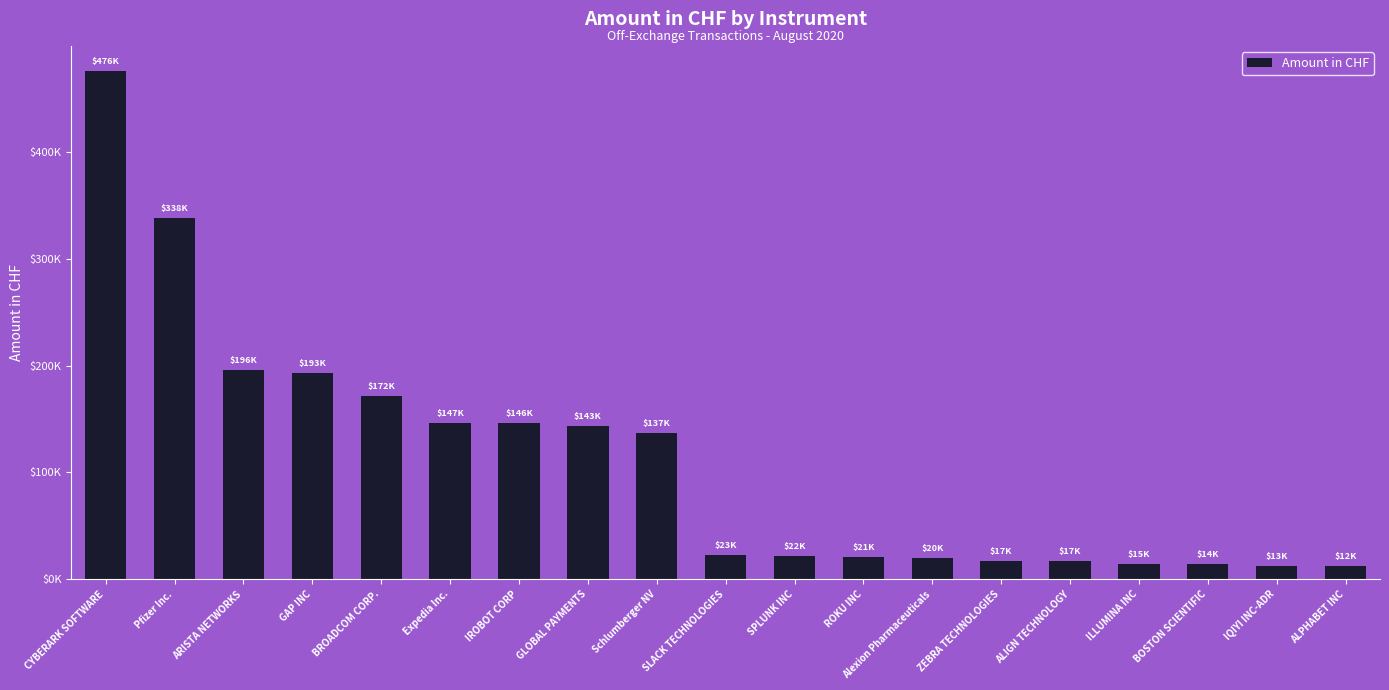

Are the bars horizontal?

No